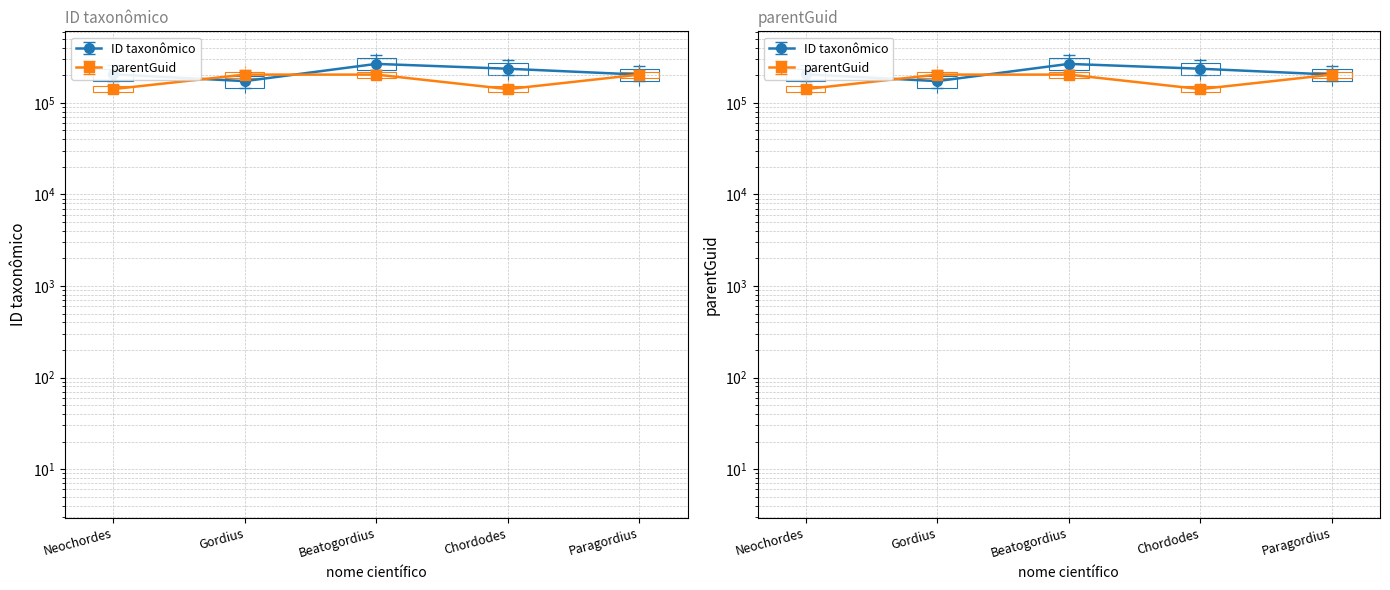

What is the smallest value displayed?

141163